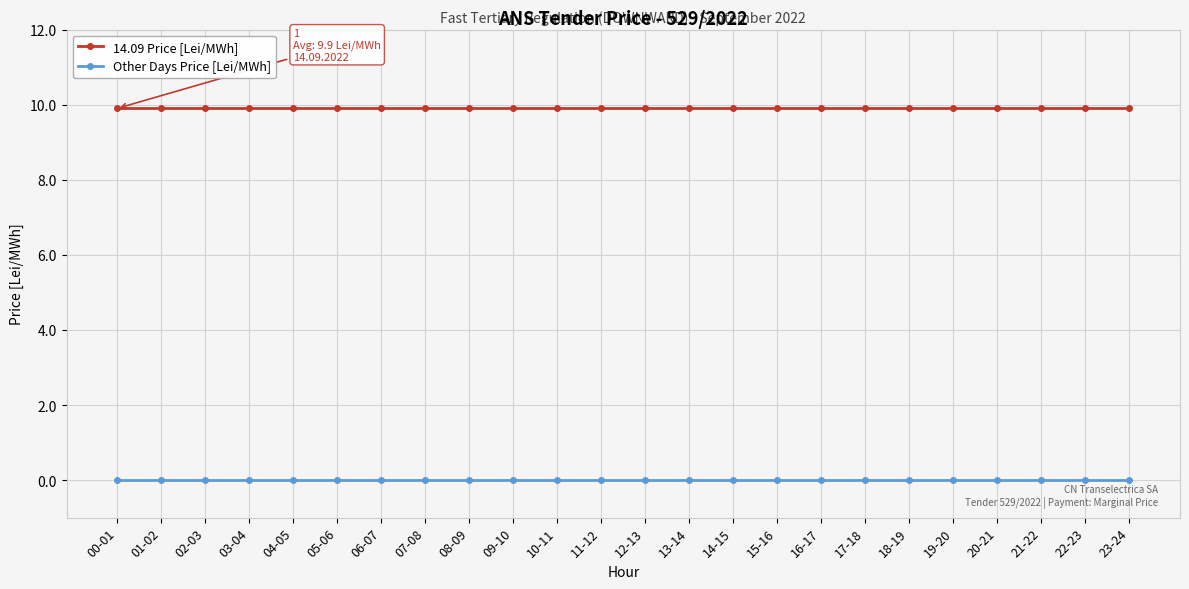

Reading right to left, extract all data points from this chart.

14.09 Price [Lei/MWh]: 23-24=9.9	22-23=9.9	21-22=9.9	20-21=9.9	19-20=9.9	18-19=9.9	17-18=9.9	16-17=9.9	15-16=9.9	14-15=9.9	13-14=9.9	12-13=9.9	11-12=9.9	10-11=9.9	09-10=9.9	08-09=9.9	07-08=9.9	06-07=9.9	05-06=9.9	04-05=9.9	03-04=9.9	02-03=9.9	01-02=9.9	00-01=9.9
Other Days Price [Lei/MWh]: 23-24=0.0	22-23=0.0	21-22=0.0	20-21=0.0	19-20=0.0	18-19=0.0	17-18=0.0	16-17=0.0	15-16=0.0	14-15=0.0	13-14=0.0	12-13=0.0	11-12=0.0	10-11=0.0	09-10=0.0	08-09=0.0	07-08=0.0	06-07=0.0	05-06=0.0	04-05=0.0	03-04=0.0	02-03=0.0	01-02=0.0	00-01=0.0